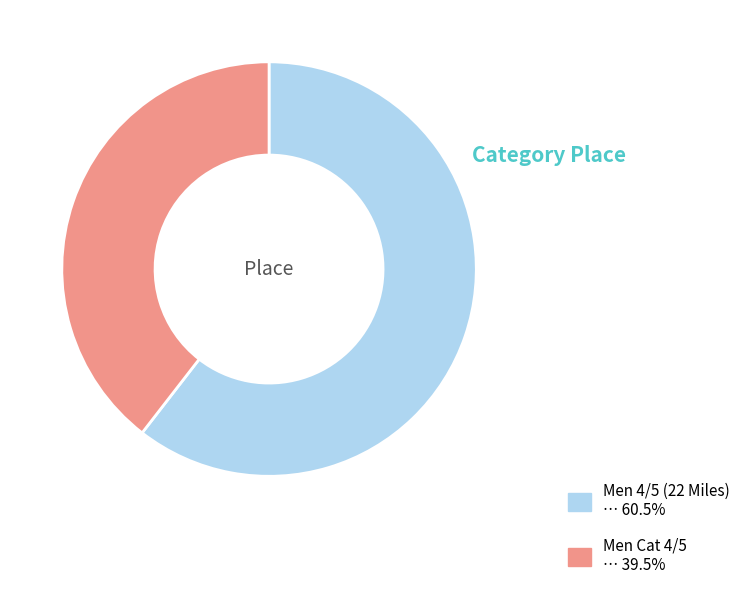

Is the sum of Men 4/5 (22 Miles) and Men Cat 4/5 greater than half?

Yes